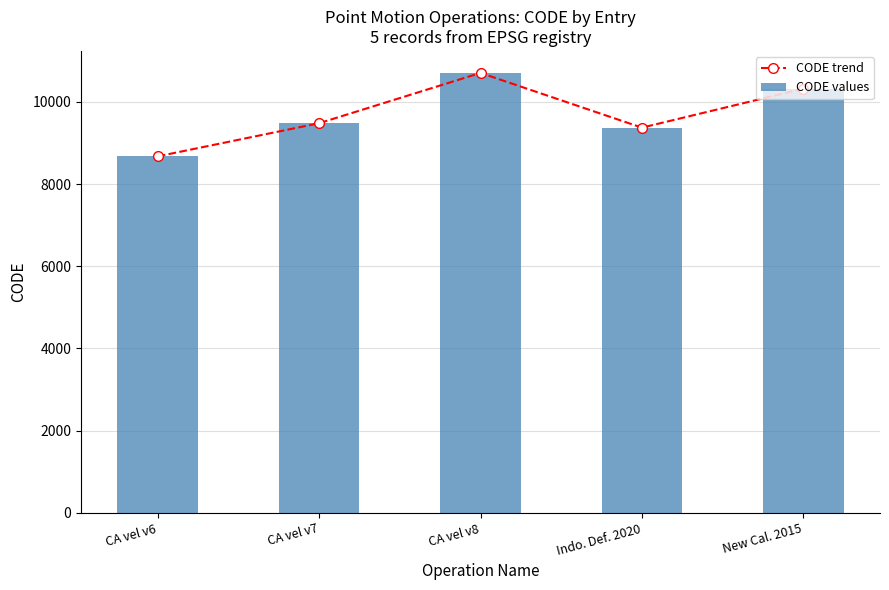

What is the smallest value displayed?

8676